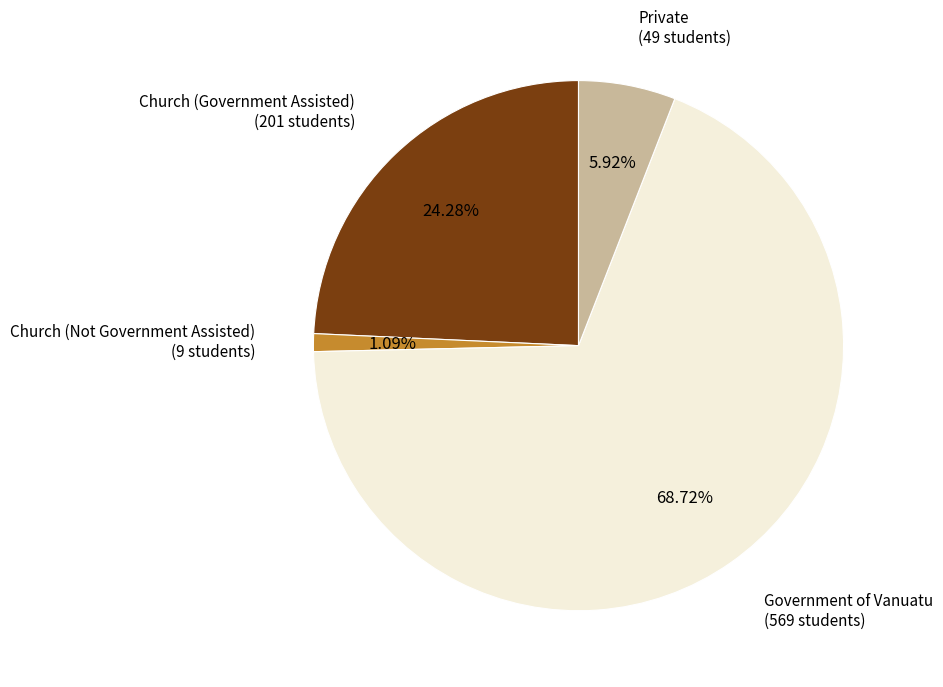

Is there any slice that represents more than half of the pie?

Yes